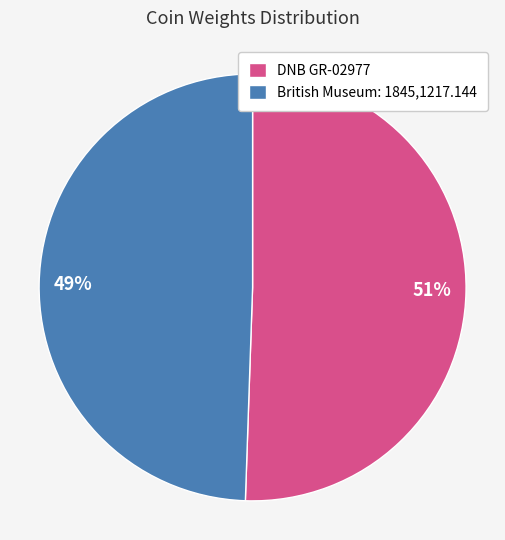

Is it true that British Museum: 1845,1217.144 is 49% of the pie?

True